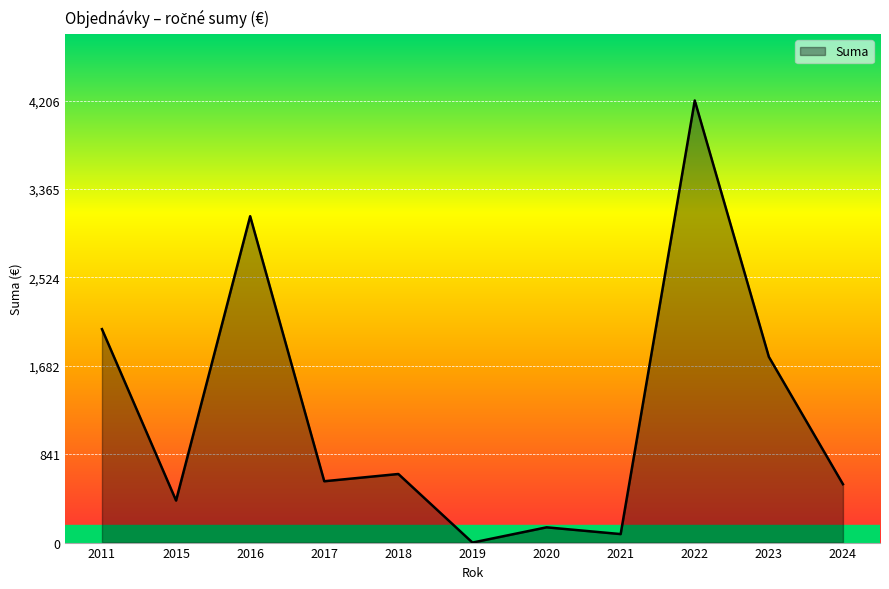

What is the maximum value shown in the chart?

4206.7